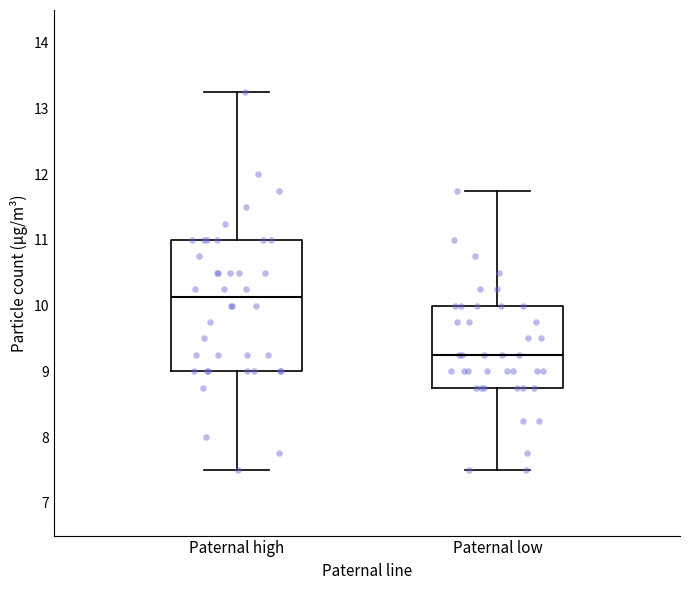

Reading left to right, transcribe this box plot: for each box, give where its median line is, the range the box spans, and where its two whiskers end, as read against the y-axis. The values are not printed on the chart, so give them approximately, as read against the axis.

Paternal high: median 10.1, box 9.0 to 11.0, whiskers 7.5 to 13.3
Paternal low: median 9.3, box 8.8 to 10.0, whiskers 7.5 to 11.8